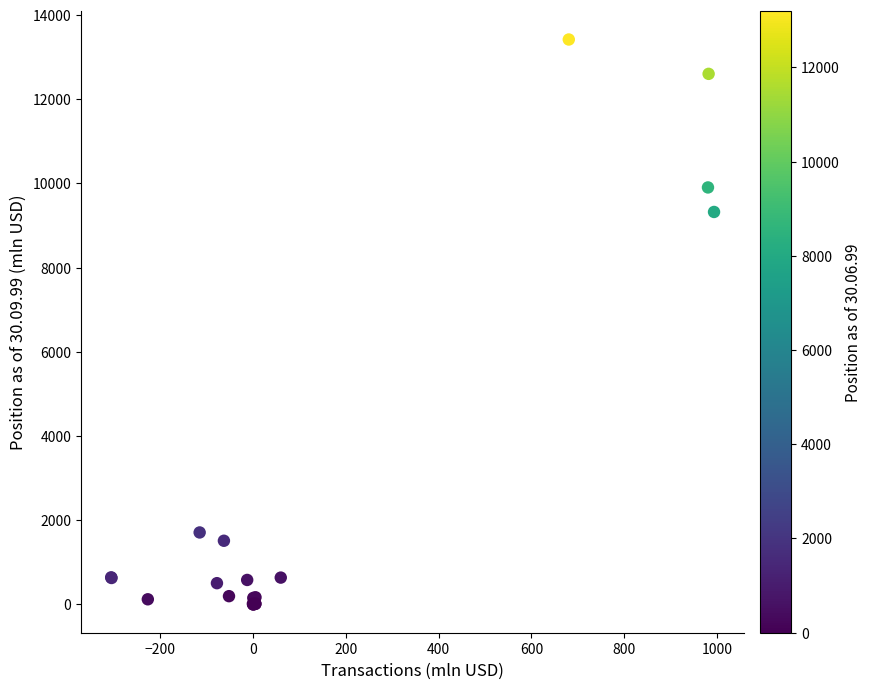

What Y value in the scatter plot is closest to 6708?

9322.0